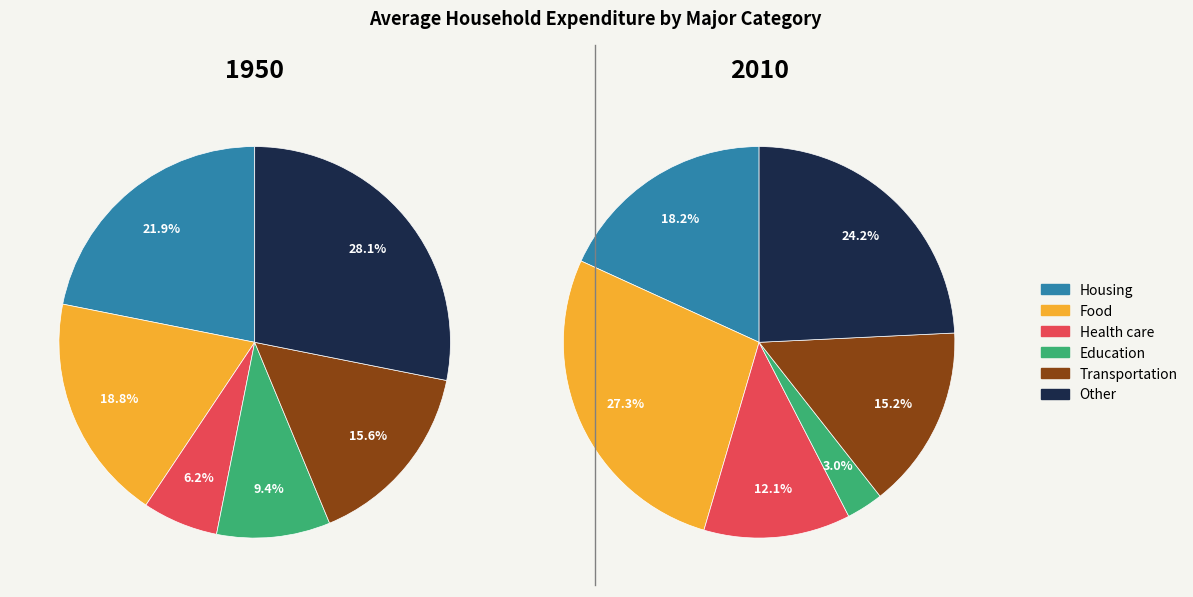

Is it true that 7 is 13% of the pie?

True